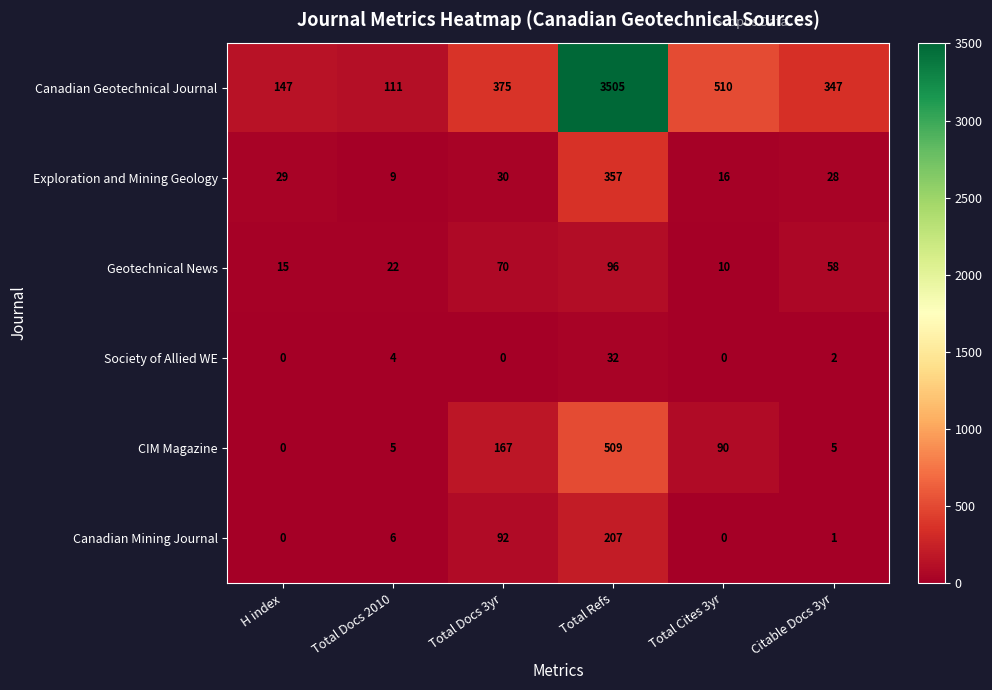

What is the spread (max minus min) of values at Total Docs 3yr?

375